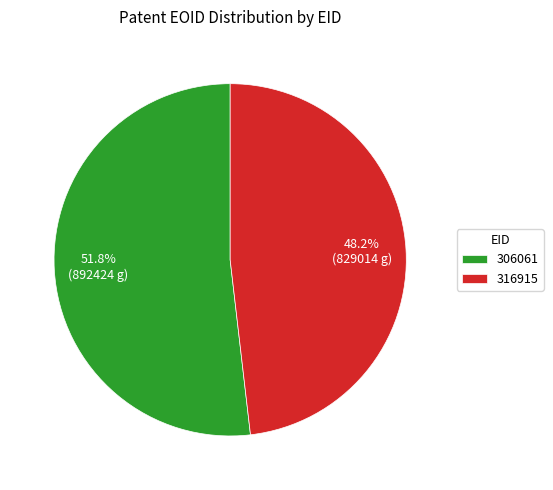

Do 316915 and 306061 together represent more than half of the pie?

Yes